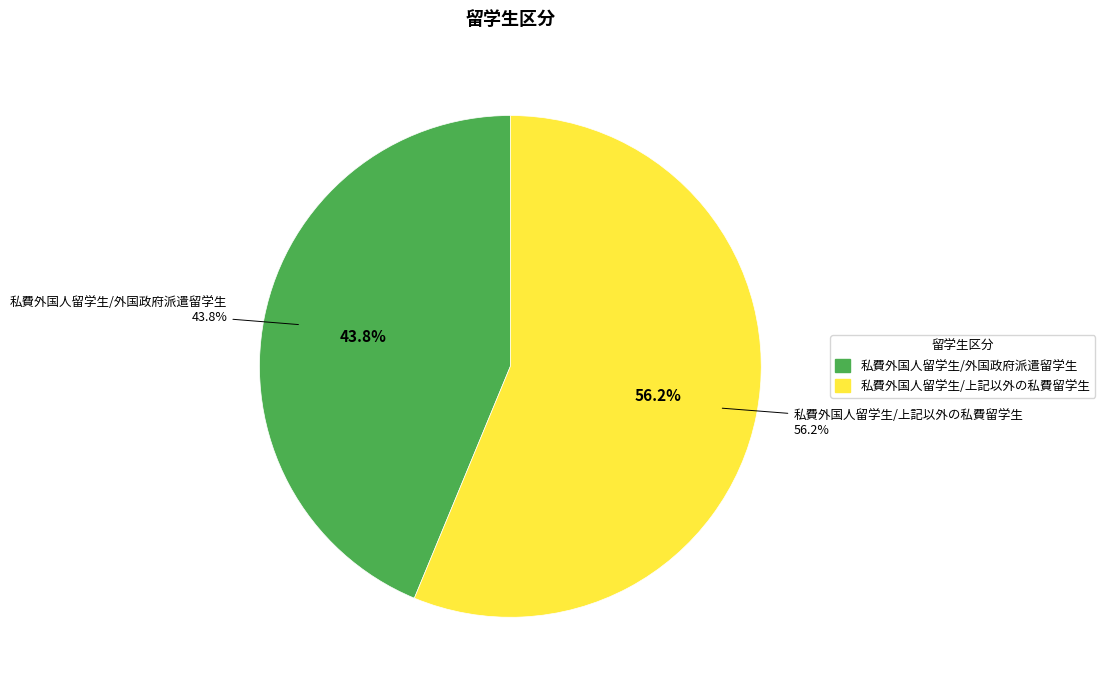

Which category has the smallest portion of the pie?

私費外国人留学生/外国政府派遣留学生